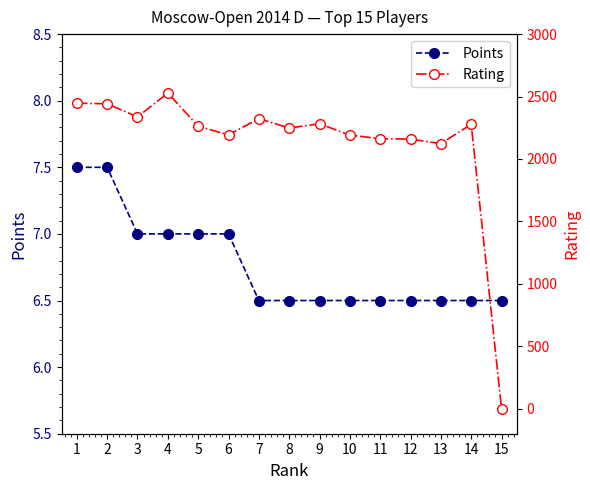

What is the approximate value of Points at 13?

6.5